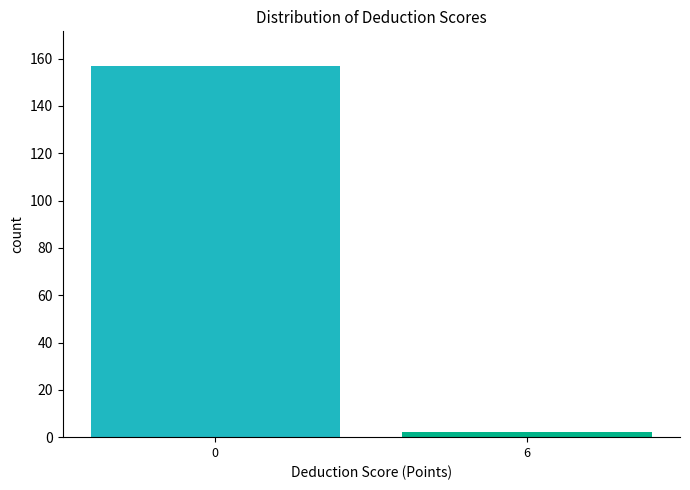

Reading left to right, transcribe all the data shown in this chart.

0=157	6=2